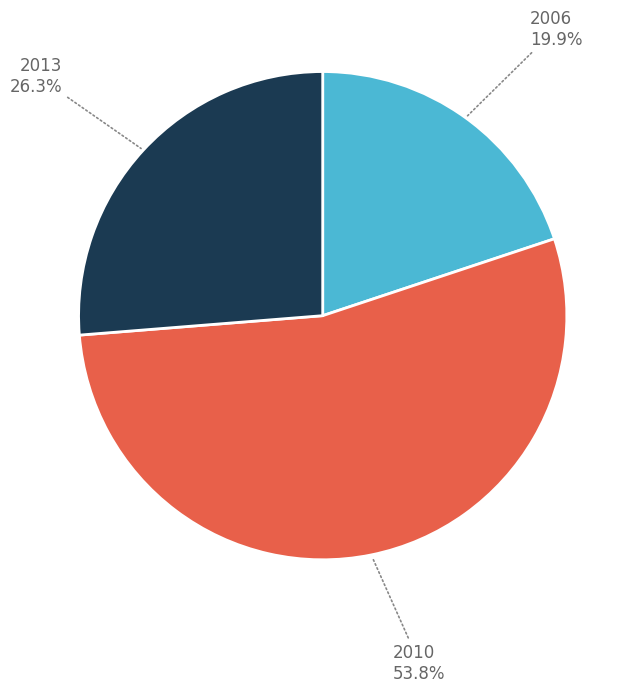

To the nearest percent, what is the difference between the largest and smallest slice percentages?

34%